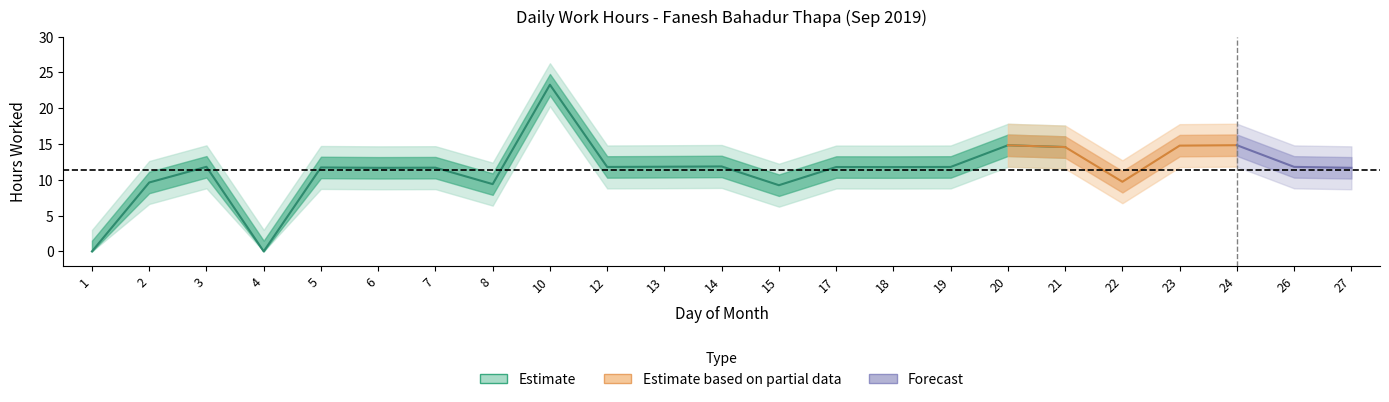

What is the sum of all values?

261.6